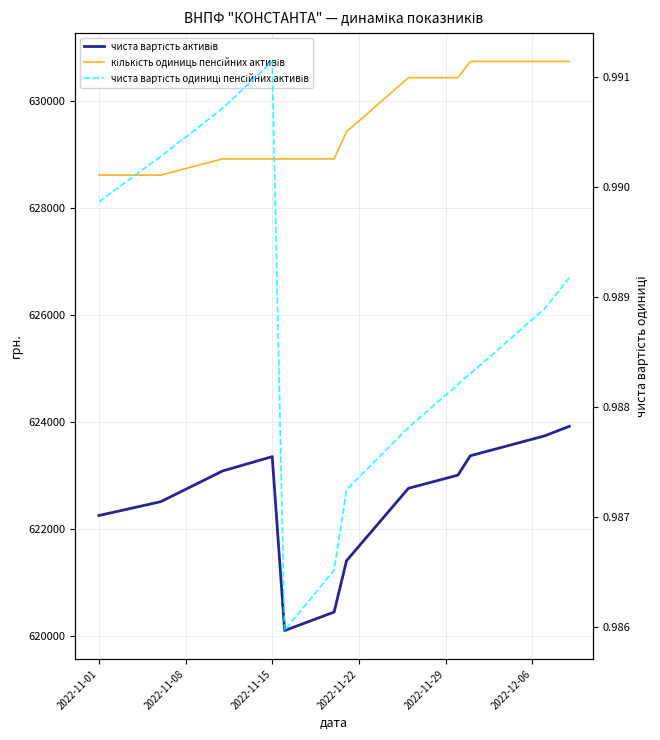

How many lines are shown in the chart?

3